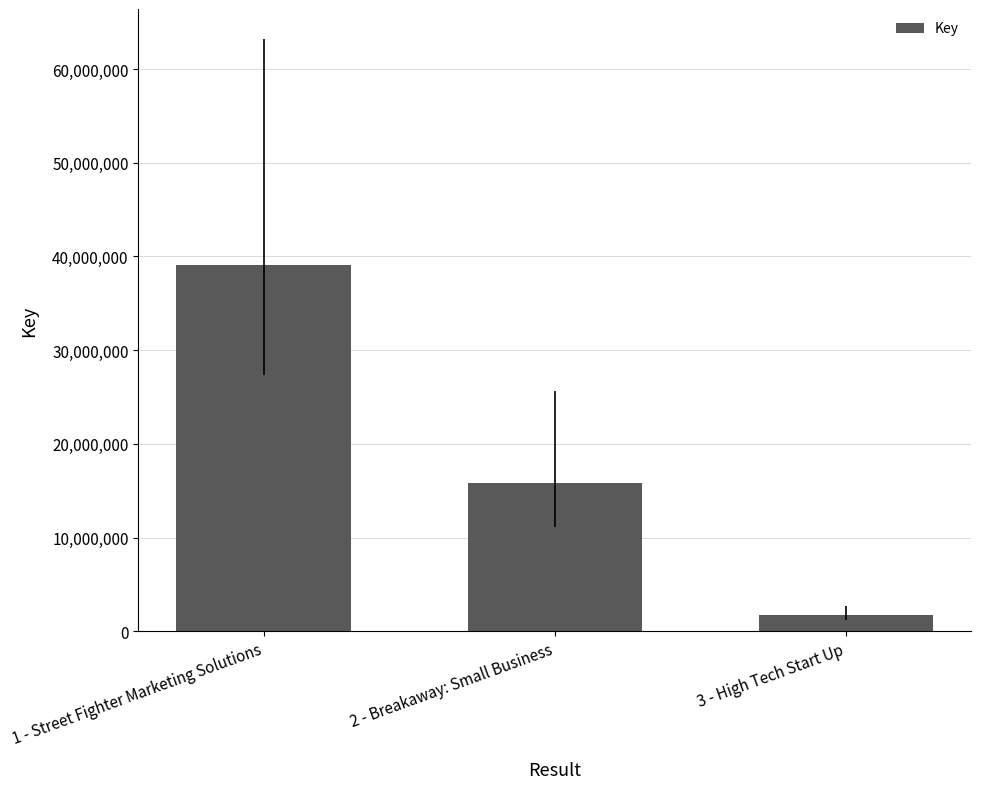

Reading left to right, extract all data points from this chart.

39047692	15818147	1686695